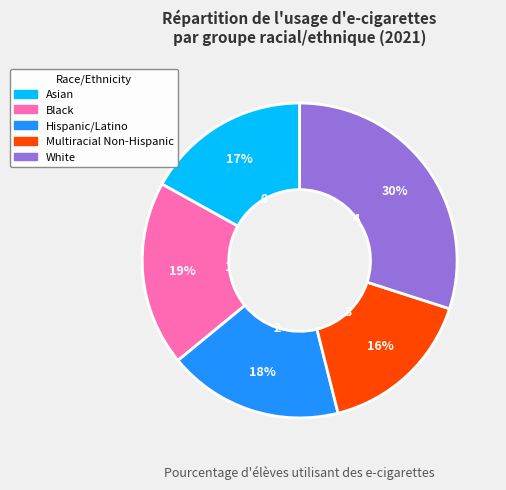

True or false: Asian accounts for 26% of the total.

False